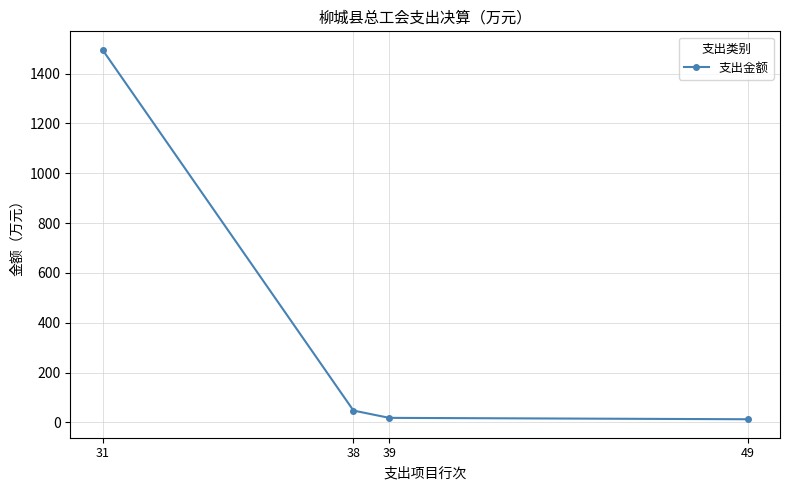

What is the difference between the second highest and minimum values?

34.9